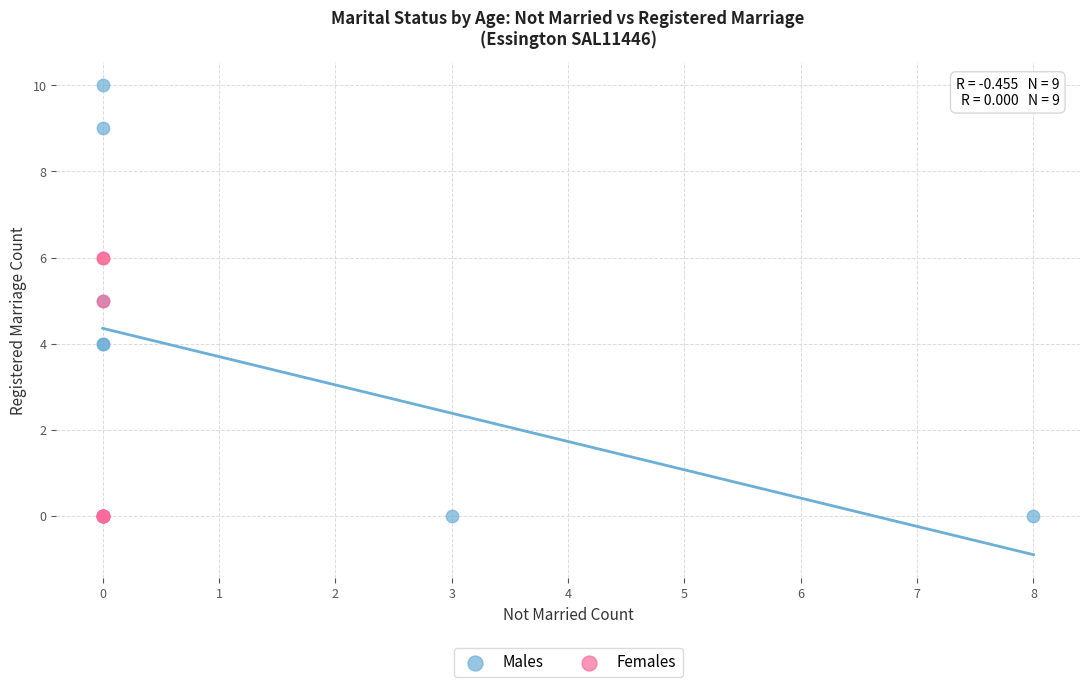

What are all the series names shown in the legend?

Males, Females